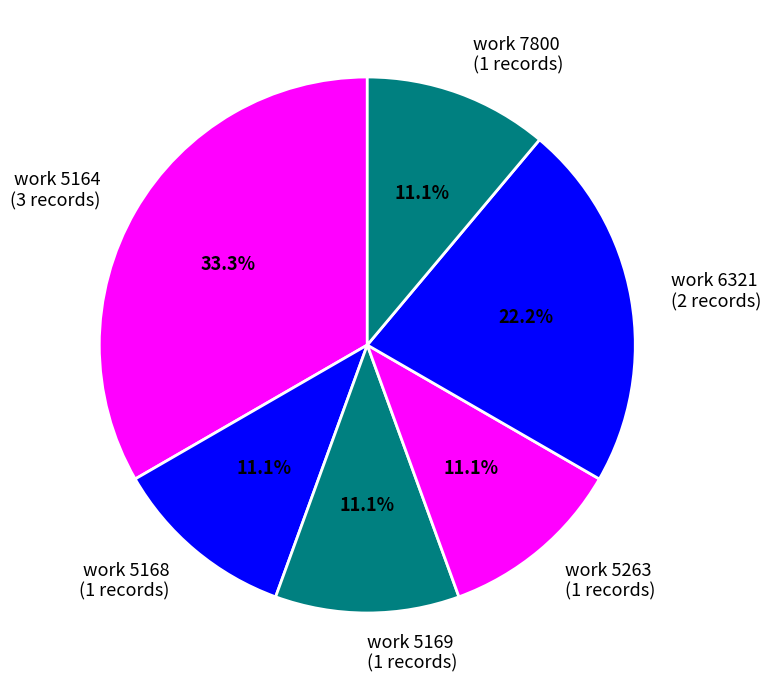

Does work 7800 (1 records) represent more than half of the total?

No